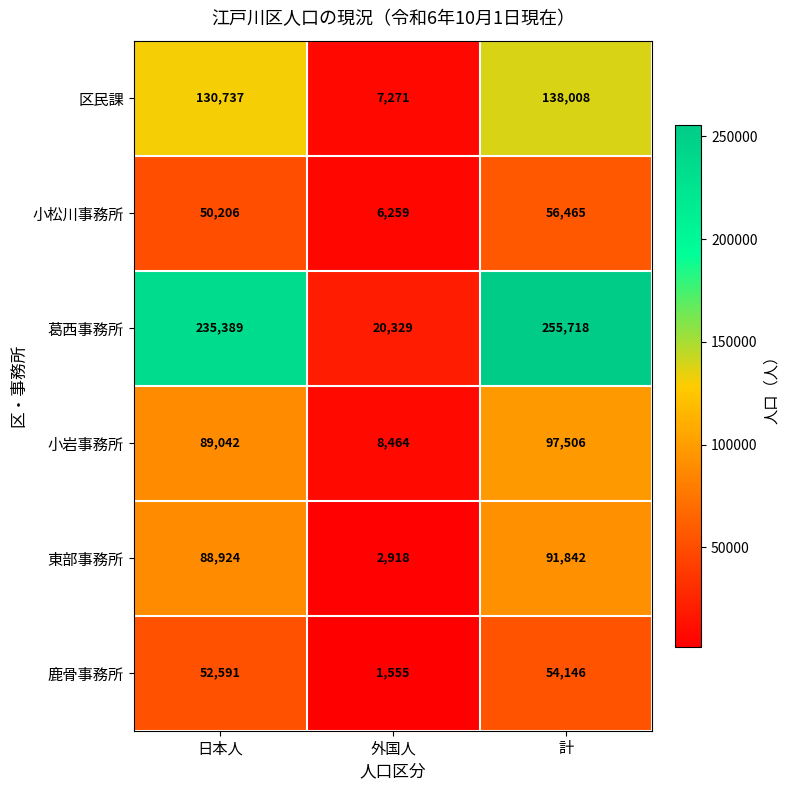

Reading right to left, transcribe all the data shown in this chart.

区民課: 計=138008	外国人=7271	日本人=130737
小松川事務所: 計=56465	外国人=6259	日本人=50206
葛西事務所: 計=255718	外国人=20329	日本人=235389
小岩事務所: 計=97506	外国人=8464	日本人=89042
東部事務所: 計=91842	外国人=2918	日本人=88924
鹿骨事務所: 計=54146	外国人=1555	日本人=52591